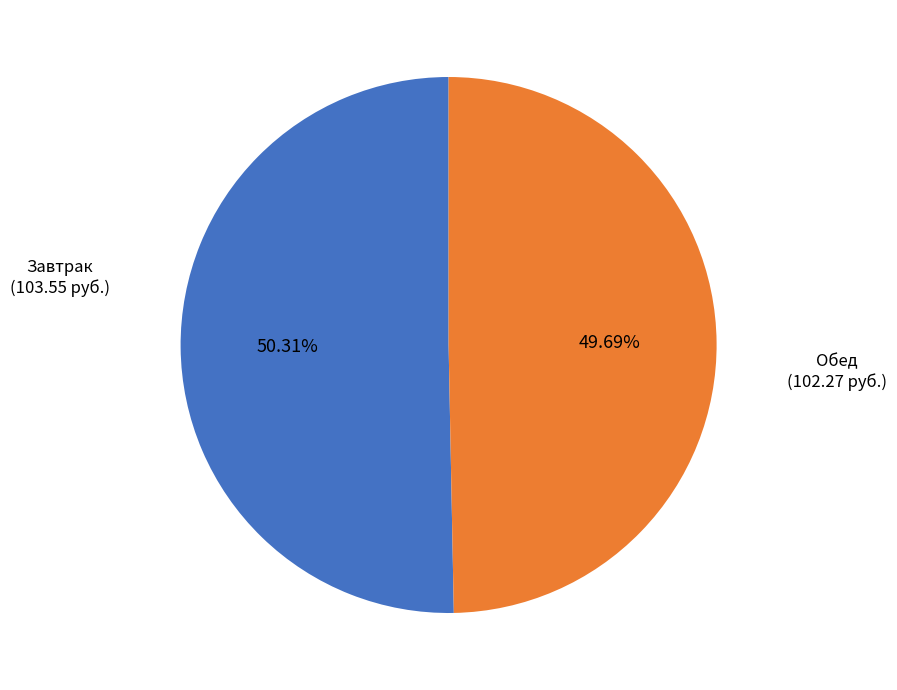

To the nearest percent, what is the average slice percentage?

50%